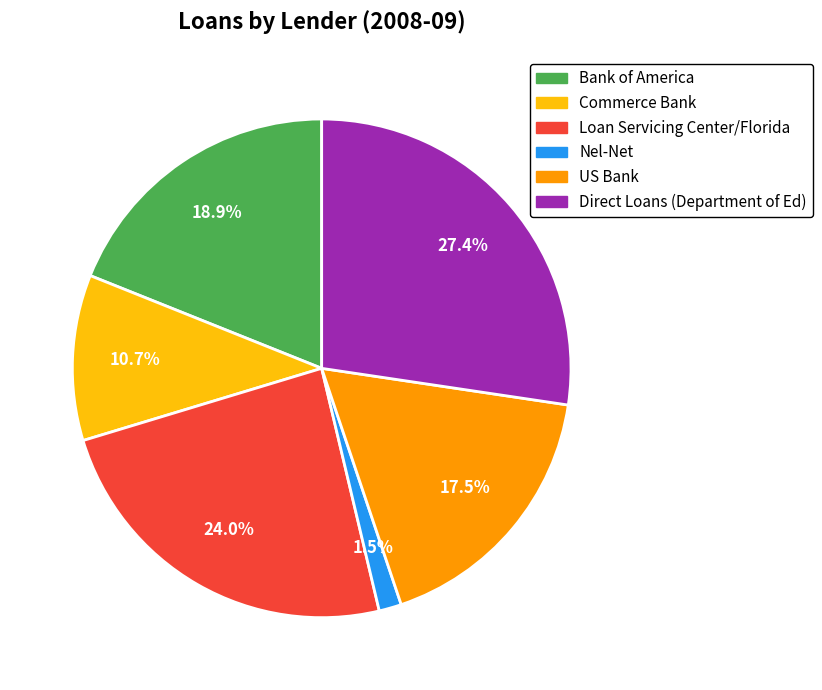

Is there any slice that represents more than half of the pie?

No